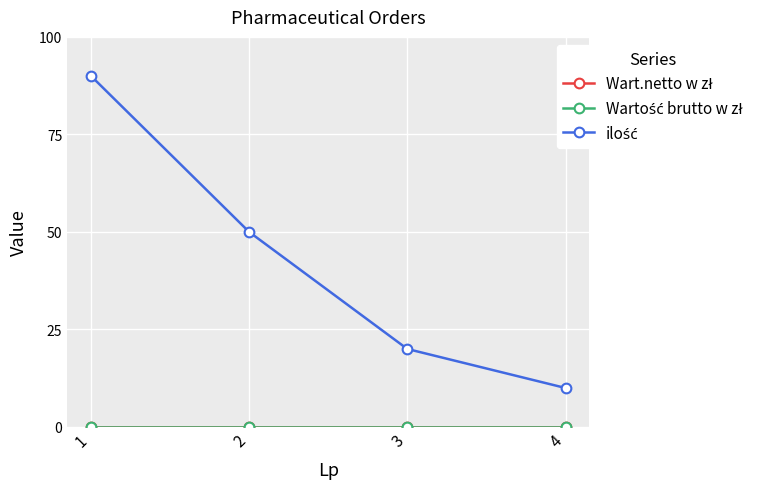

Is it true that Wart.netto w zł equals 0 at 1?

True